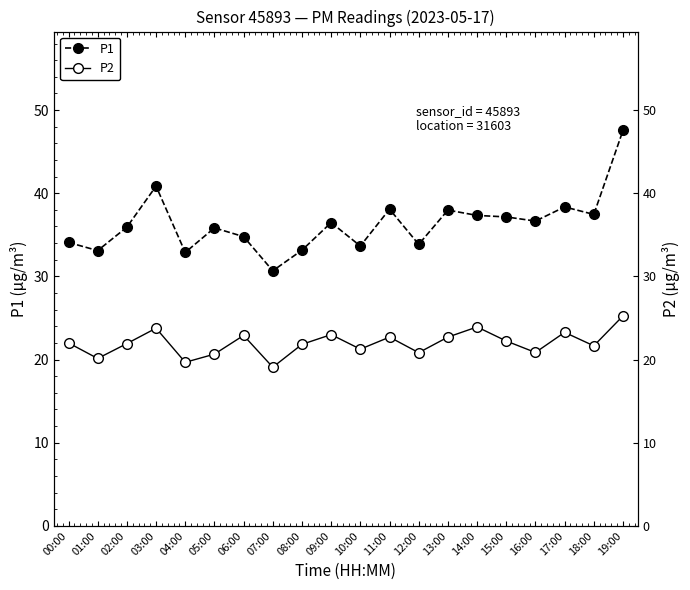

What is the label of the 2nd point from the left?

01:00